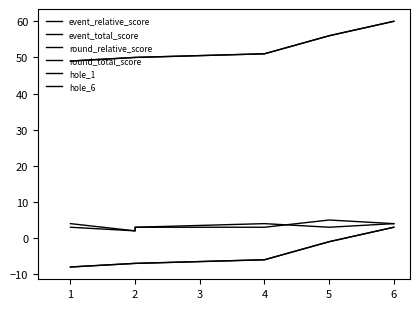

What is the difference between the highest and lowest values at 6?

57